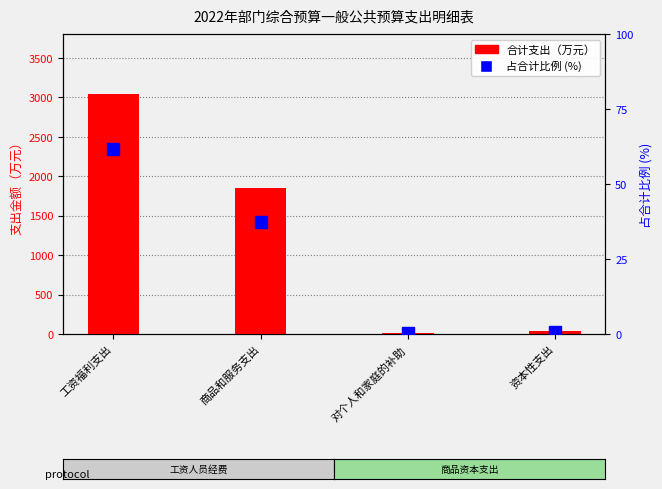

Where is 合计支出 nearest to the value 1526?

商品和服务支出